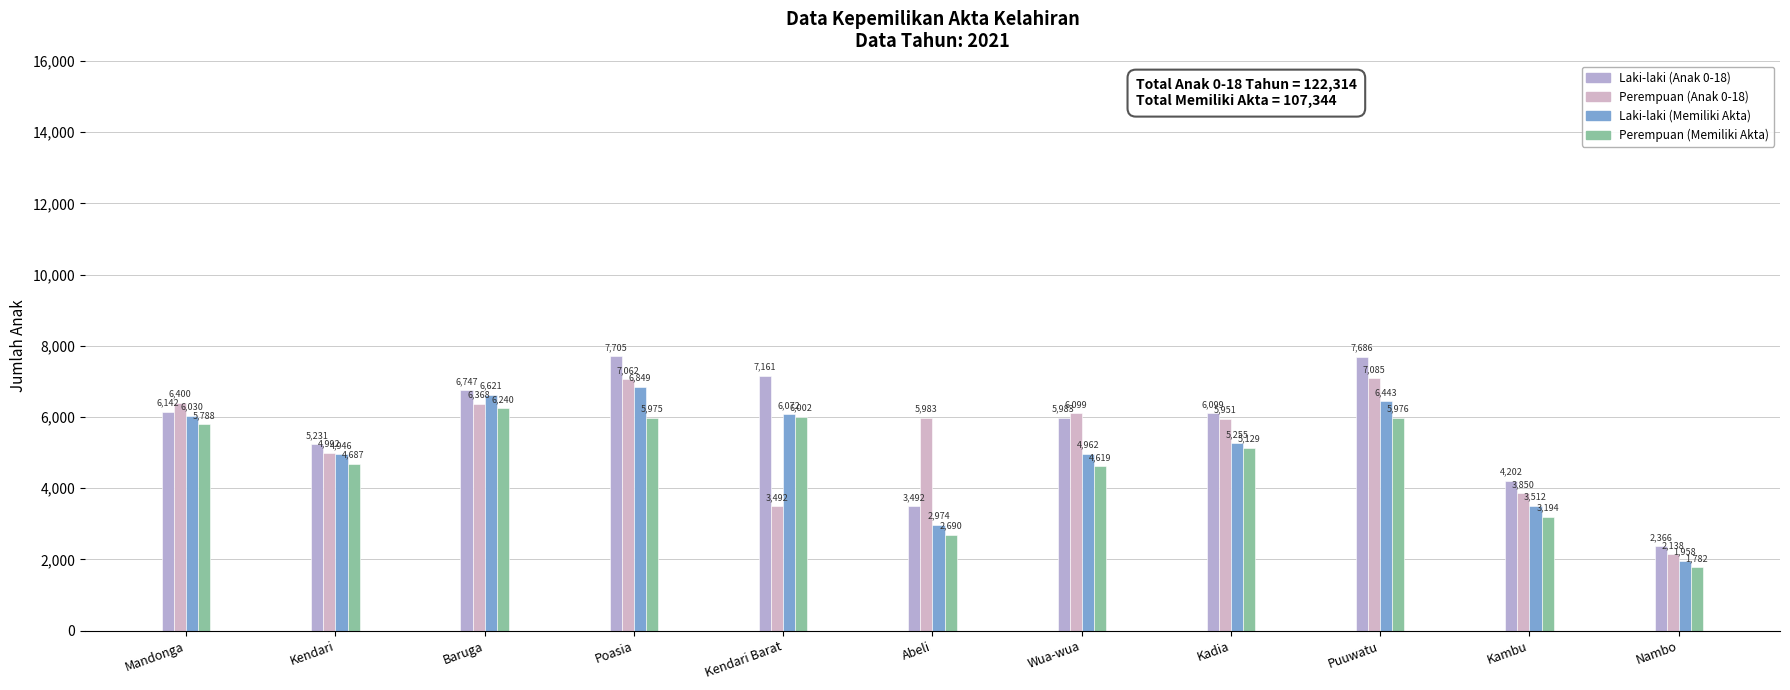

Rank the series by their maximum value, from lowest to highest.

Perempuan (Memiliki Akta), Laki-laki (Memiliki Akta), Perempuan (Anak 0-18), Laki-laki (Anak 0-18)